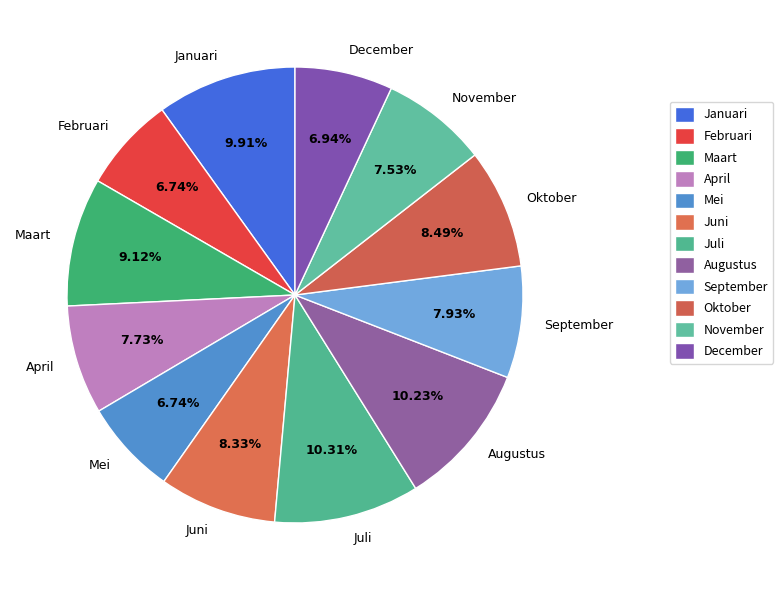

Is there any slice that represents more than half of the pie?

No